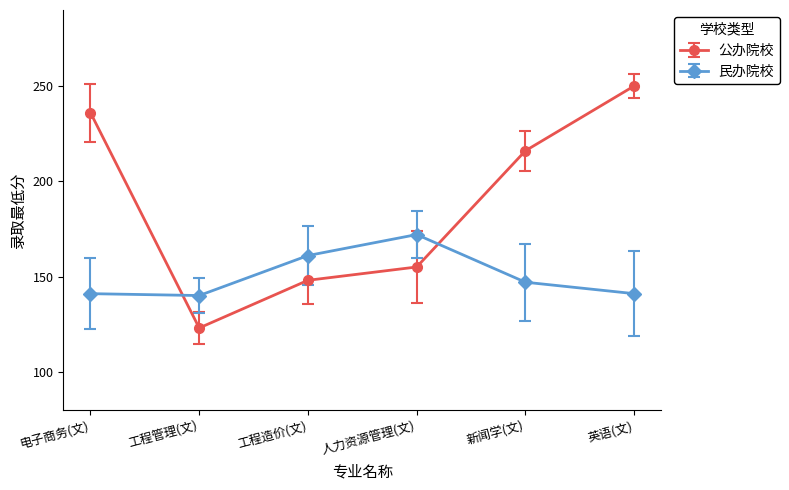

Where do 民办院校 and 公办院校 first cross each other?

电子商务(文) and 工程管理(文)